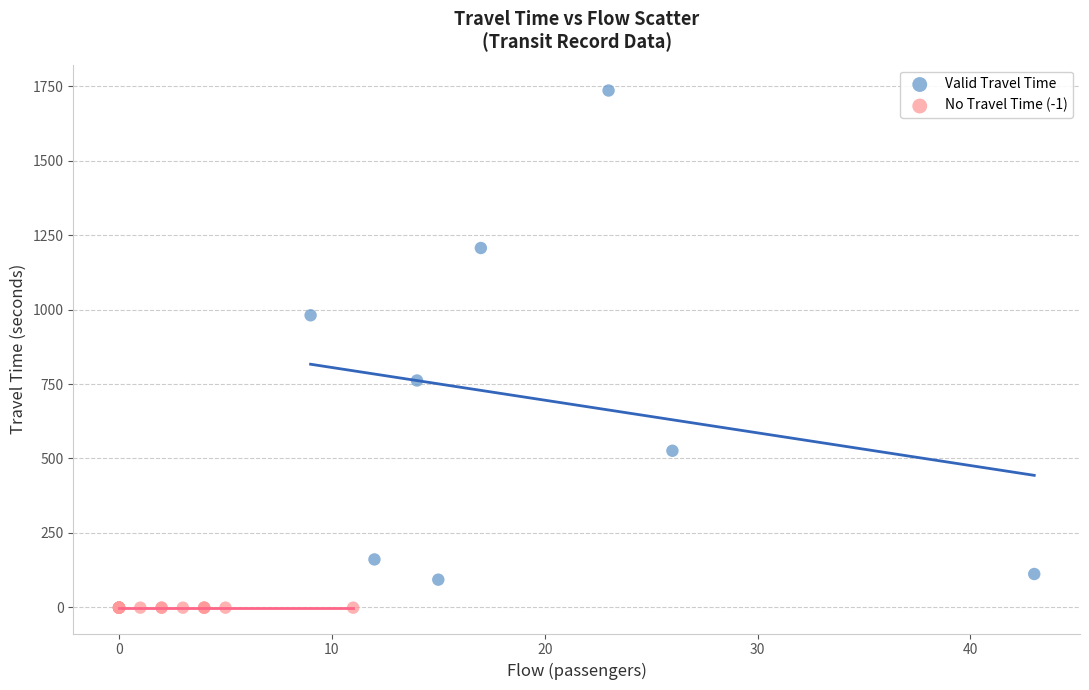

What are all the series names shown in the legend?

Valid Travel Time, No Travel Time (-1)